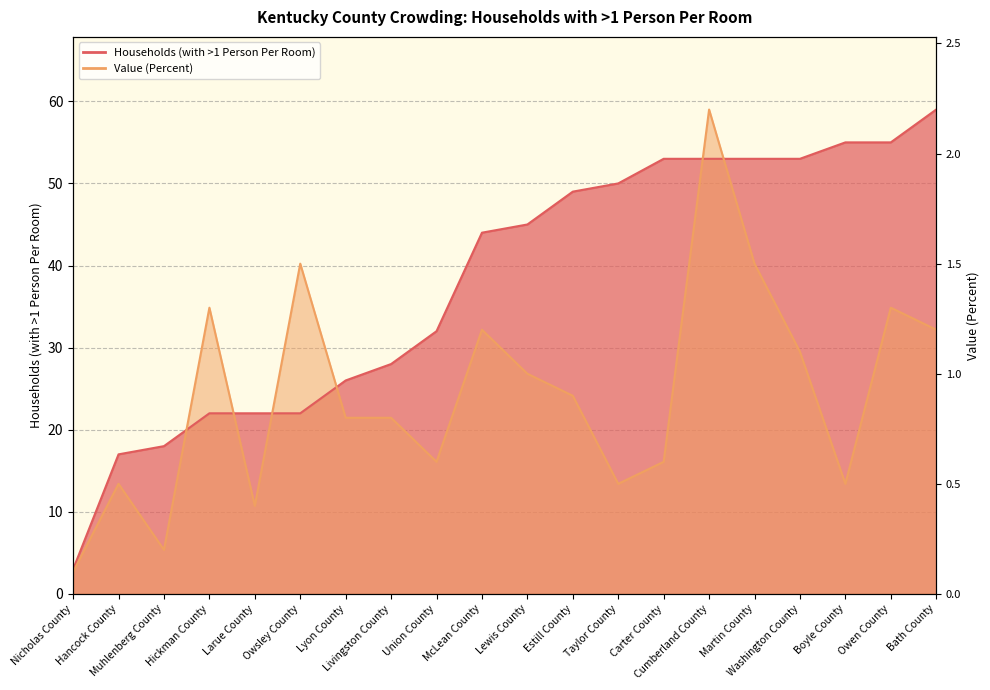

What is the average value of the Households (with >1 Person Per Room) series?

38.0